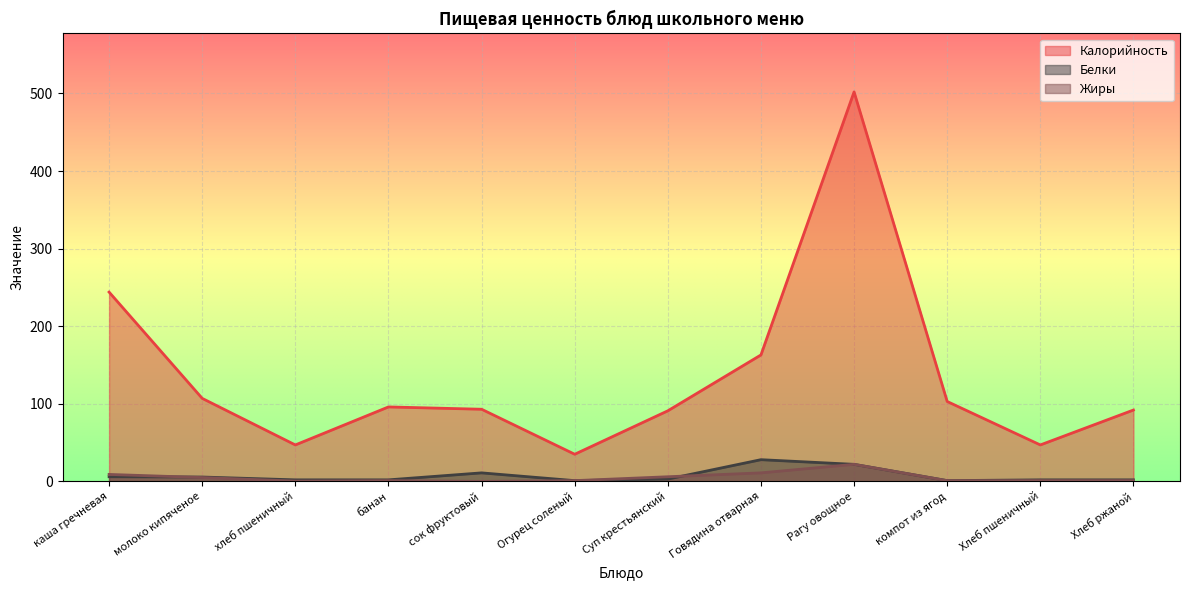

What position from the left is молоко кипяченое?

2